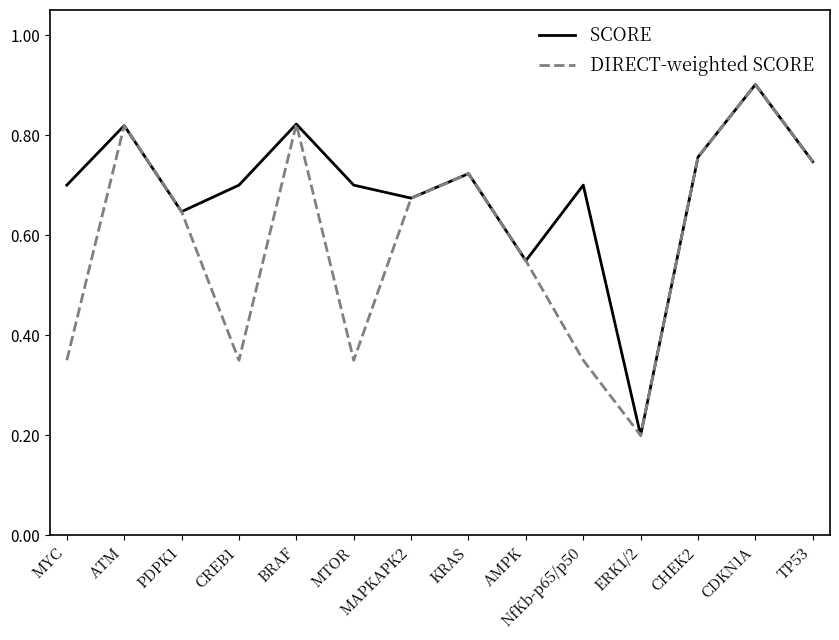

How many distinct data groups are displayed?

2